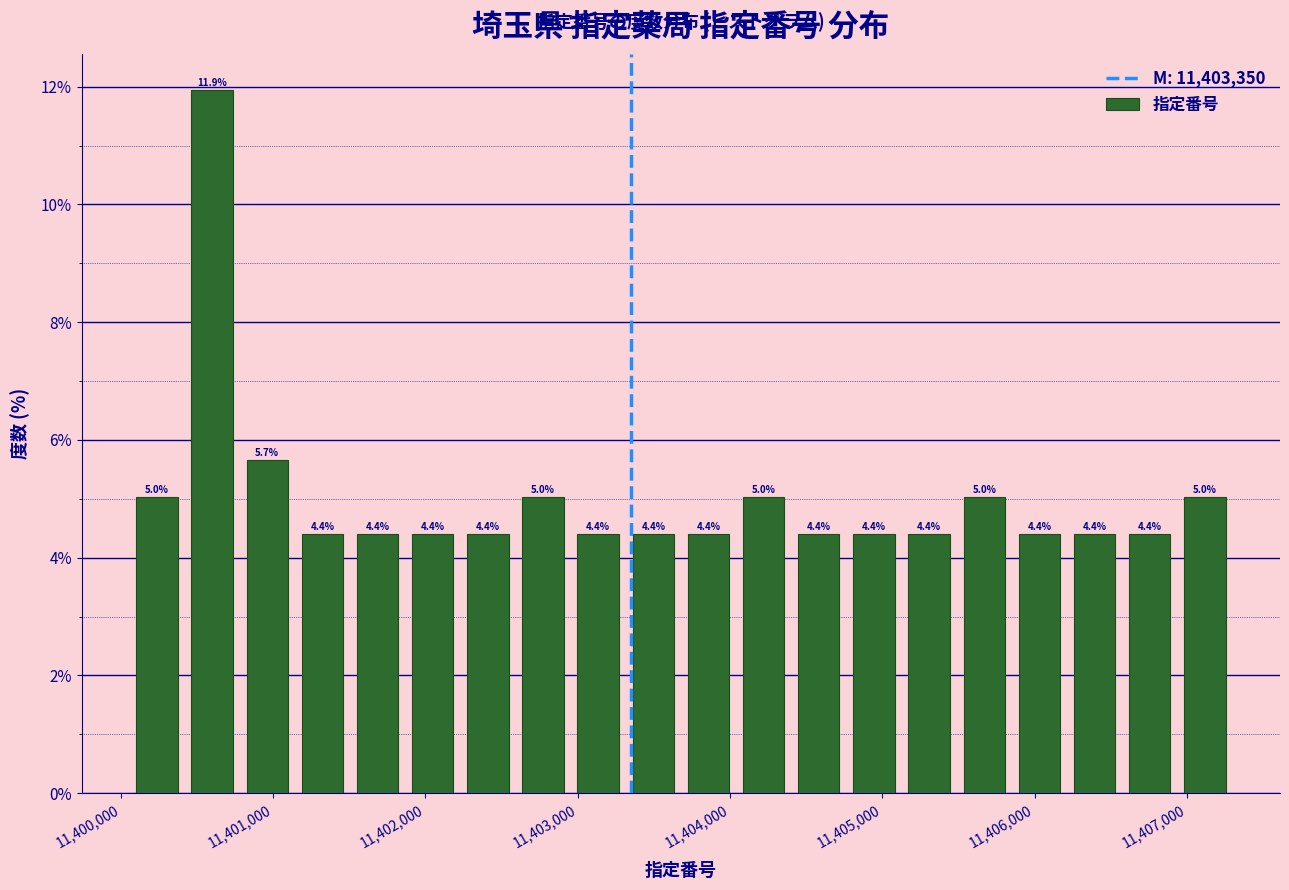

Read against the x-axis, roughly where is the centre of the tallest bar?

11400600